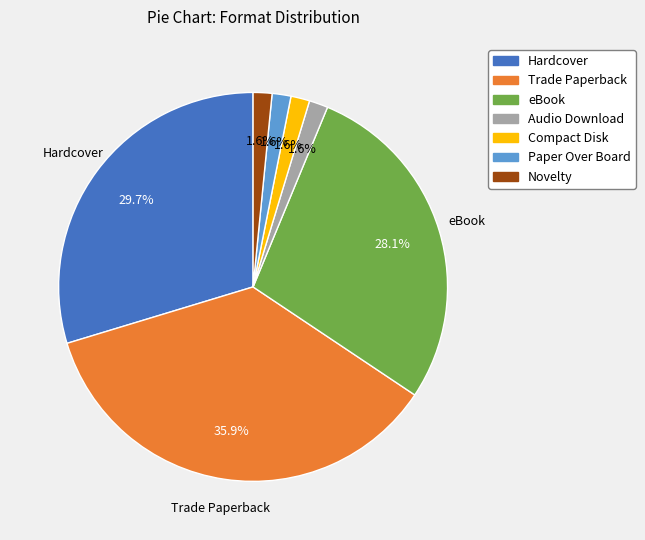

Approximately how many times larger is the value at eBook compared to Trade Paperback?

0.8